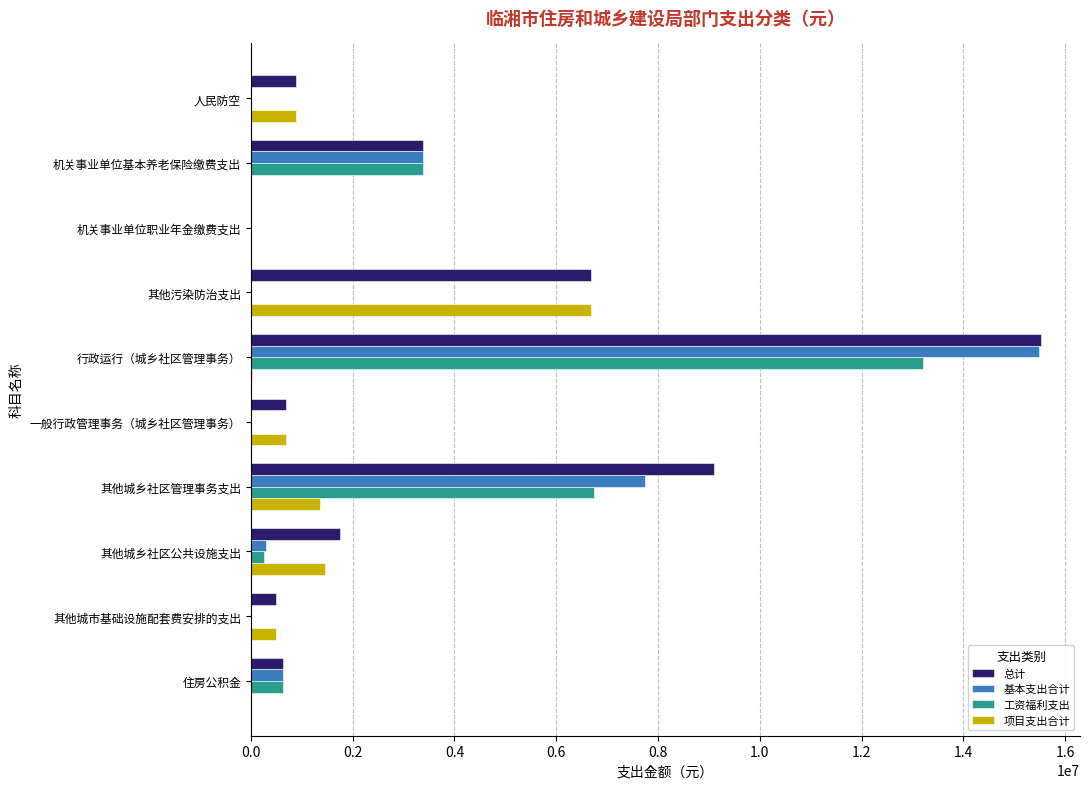

The value of 总计 at 其他城乡社区管理事务支出 is 9095922.5. True or false?

True